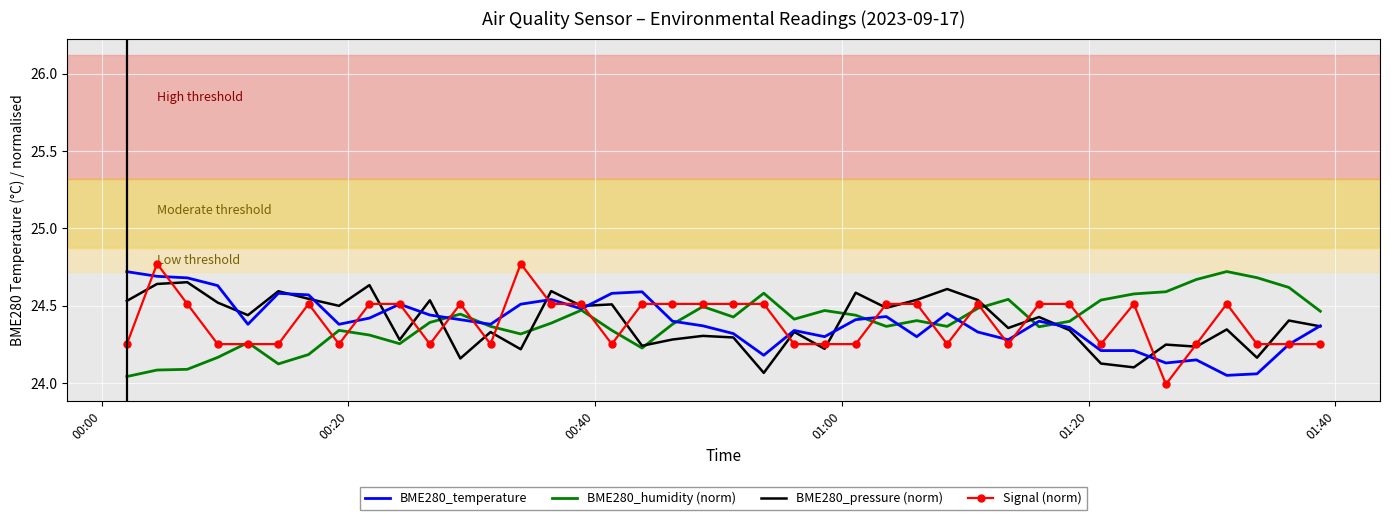

True or false: BME280_pressure (norm) and Signal (norm) cross at least once.

True